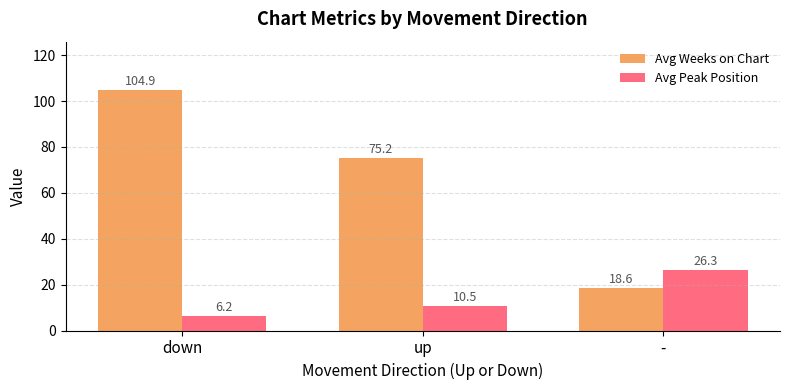

What is the sum of the Avg Peak Position values at up and -?

36.8